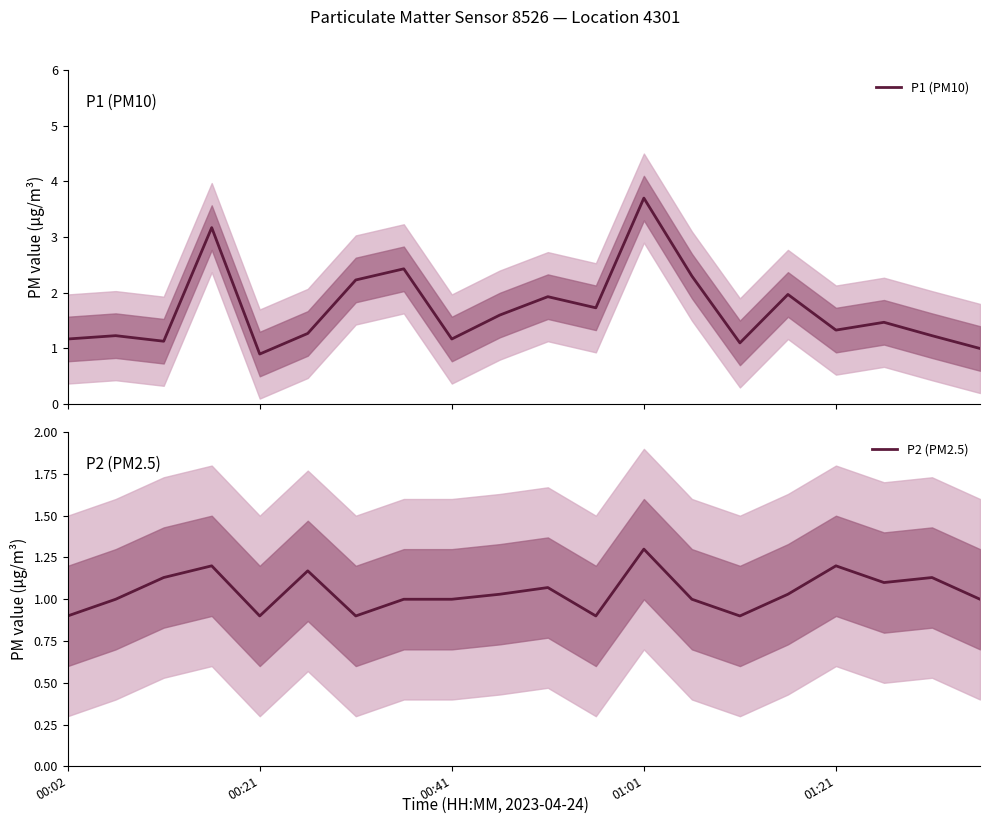

The P1 (PM10) series shows 1.5 at 17. True or false?

True